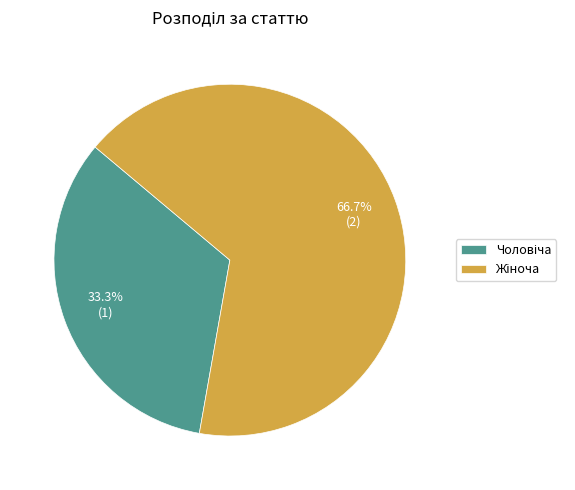

How many segments does this pie chart have?

2